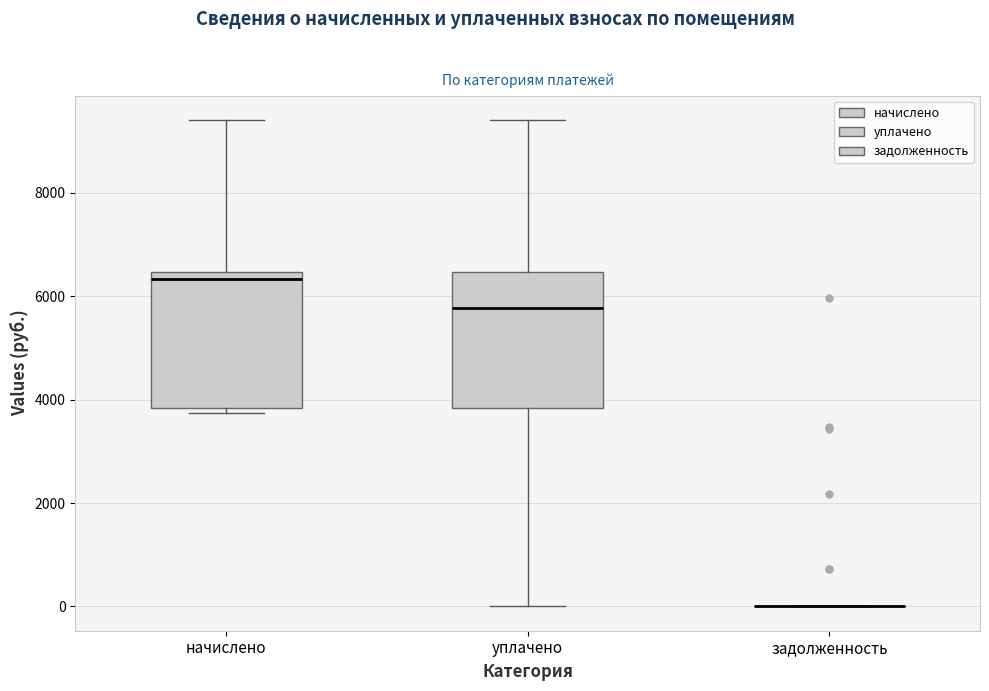

Where is the upper edge of the box for начислено on the y-axis? The values are not printed on the chart, so give them approximately, as read against the axis.

6400